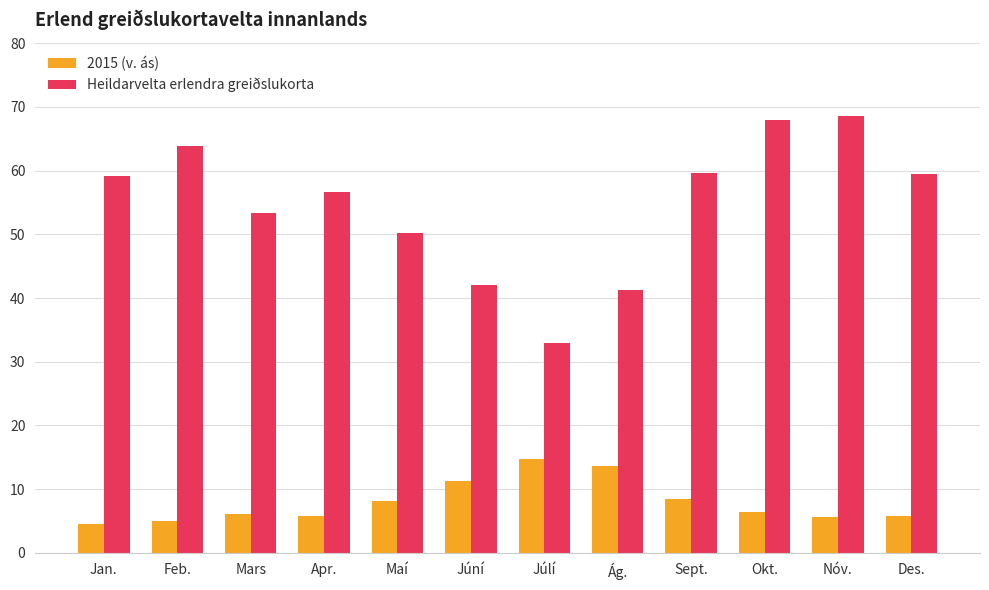

Rank the series at Okt. from lowest to highest value.

2015 (v. ás), Heildarvelta erlendra greiðslukorta